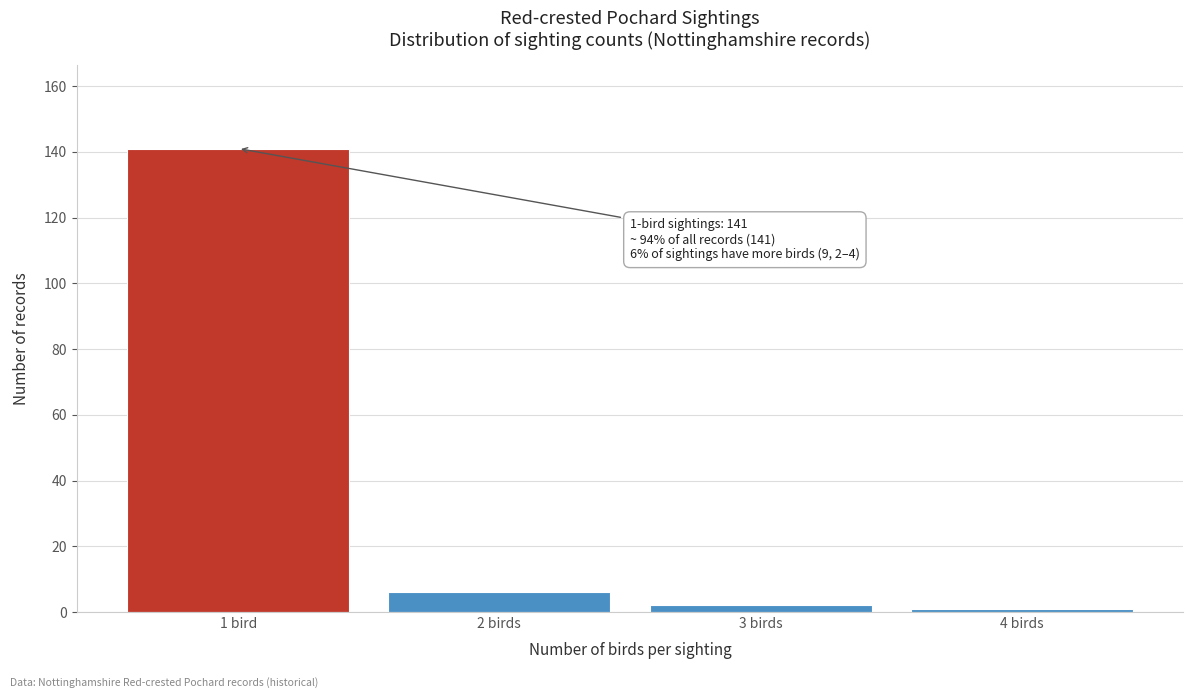

Reading right to left, extract all data points from this chart.

1	2	6	141